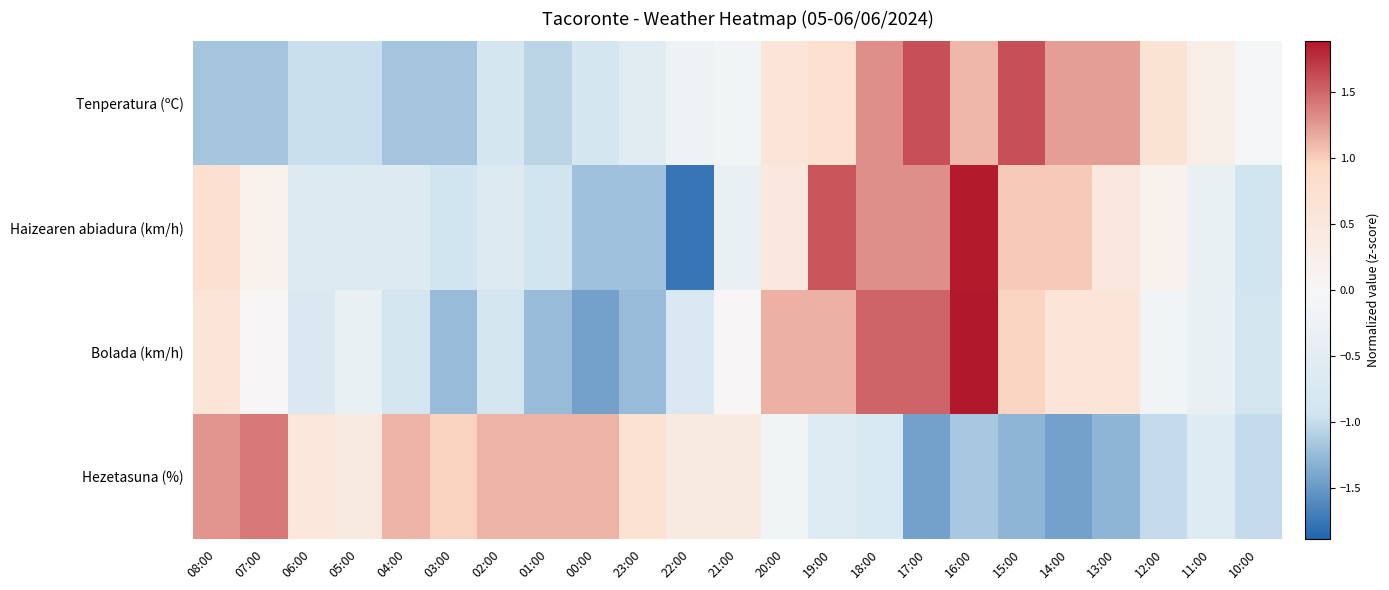

What is the difference between the highest and lowest values at 15:00?

2.9